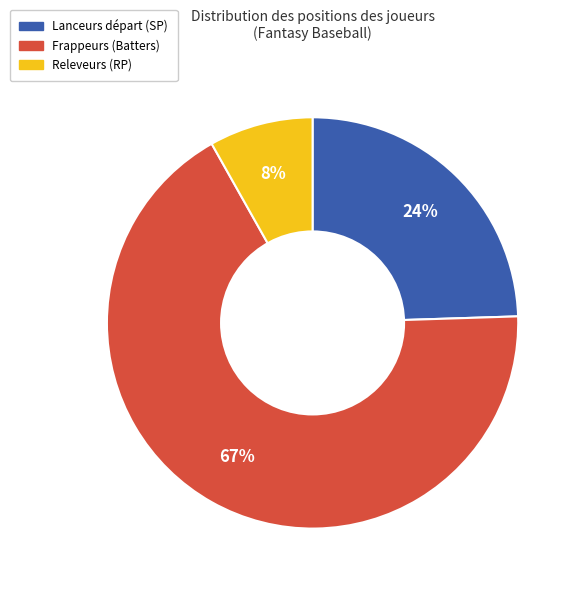

To the nearest percent, what is the average slice percentage?

33%